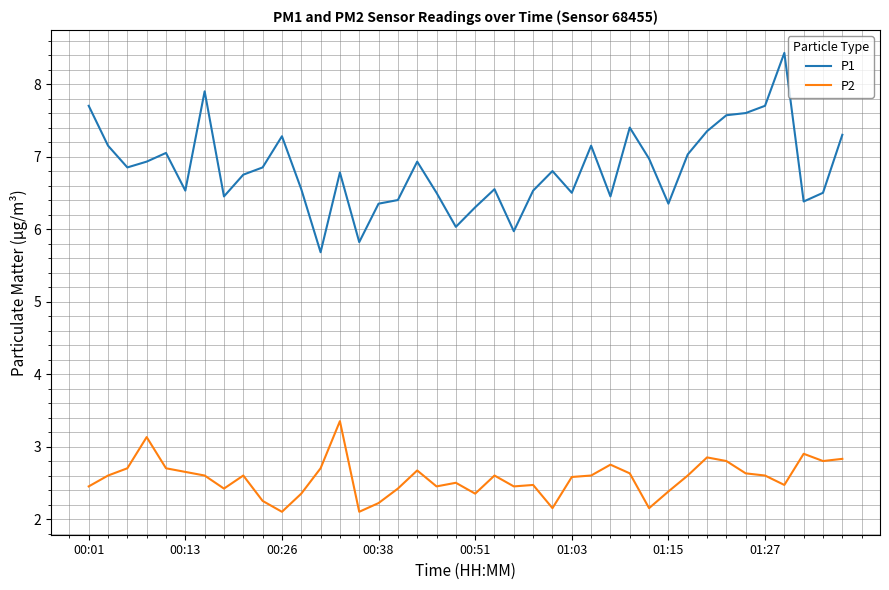

Which series has the largest total across all categories?

P1